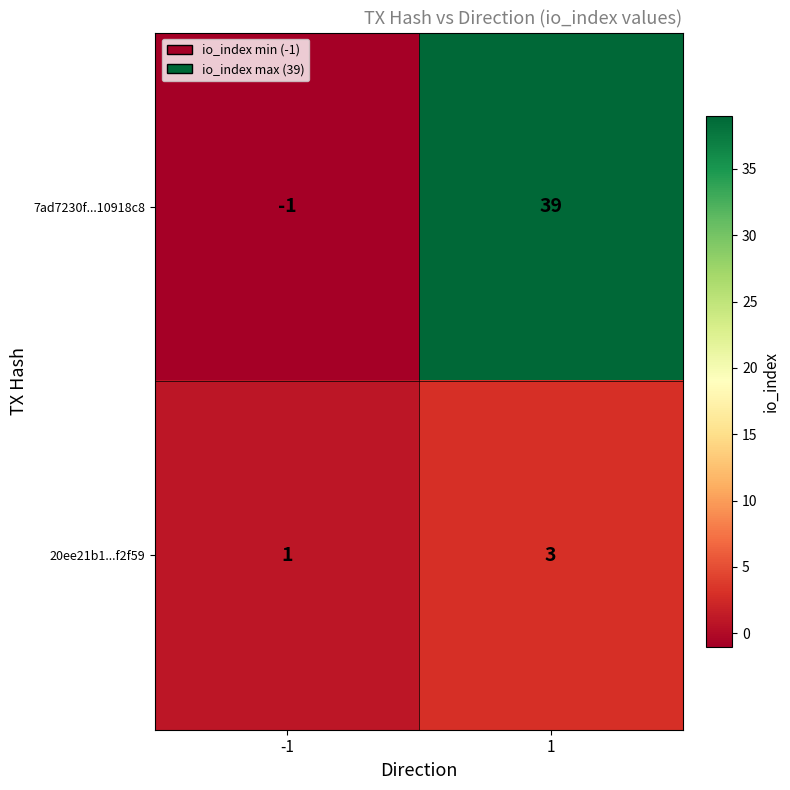

What is the sum of all 20ee21b1...f2f59 values?

4